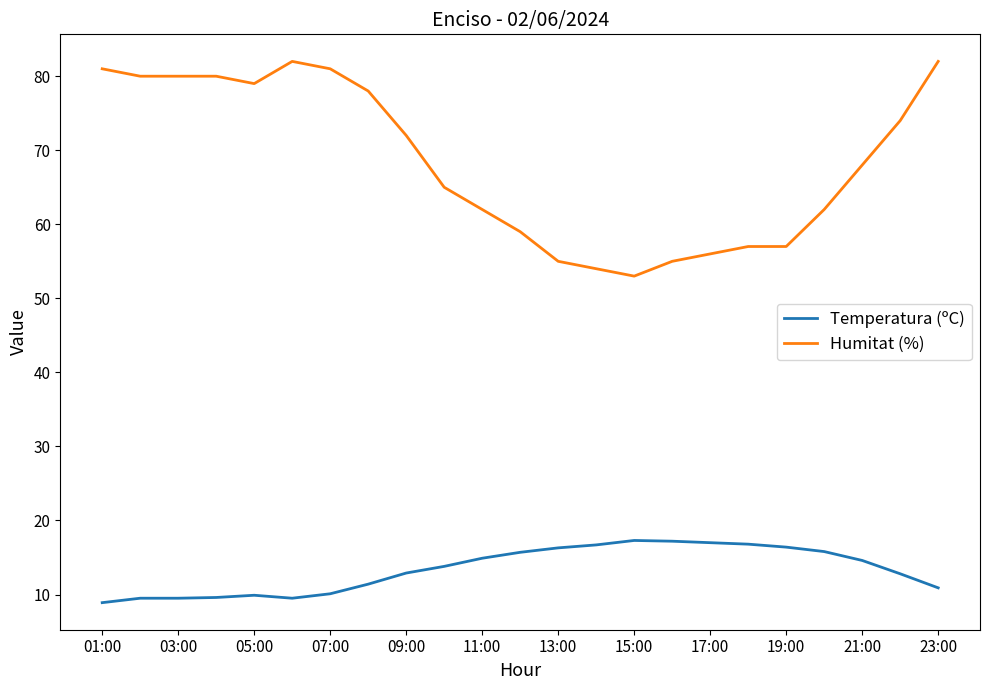

List the series in order of their overall mean, highest first.

Humitat (%), Temperatura (ºC)